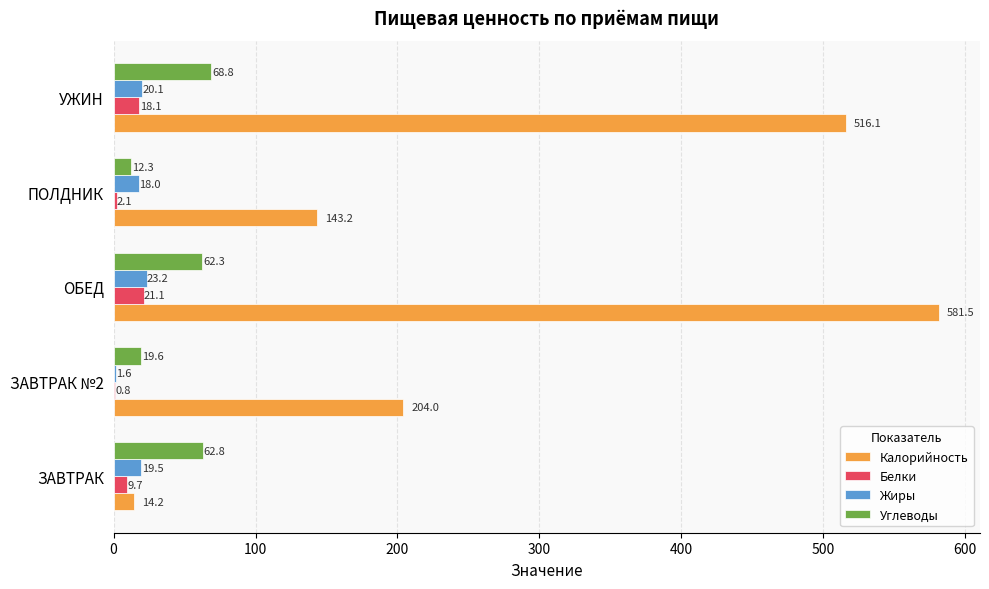

At which category does the chart reach its peak across all series?

ОБЕД